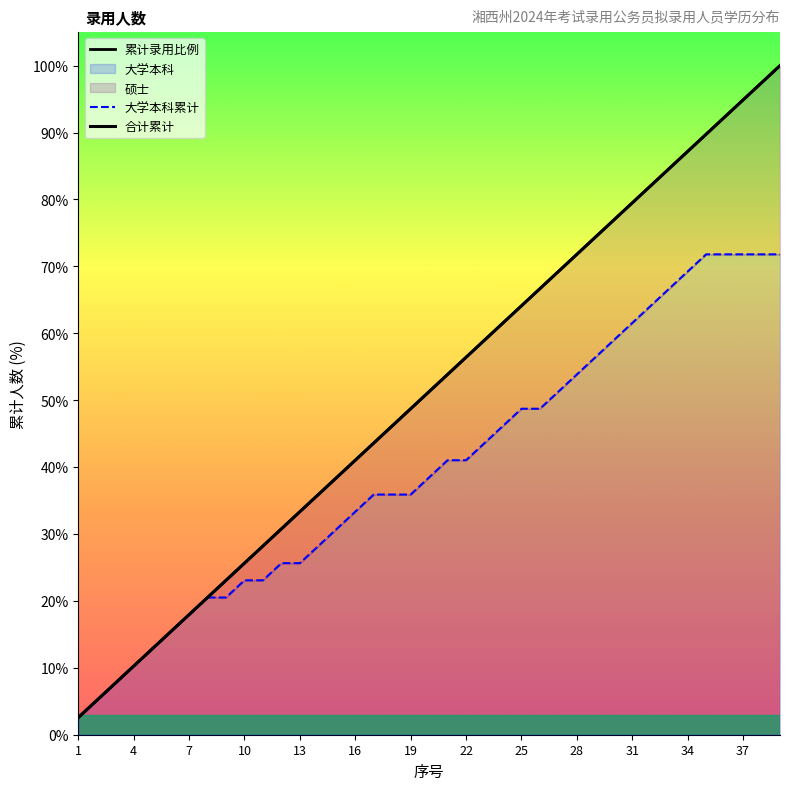

Which category has the lowest value in the 大学本科累计 series?

1